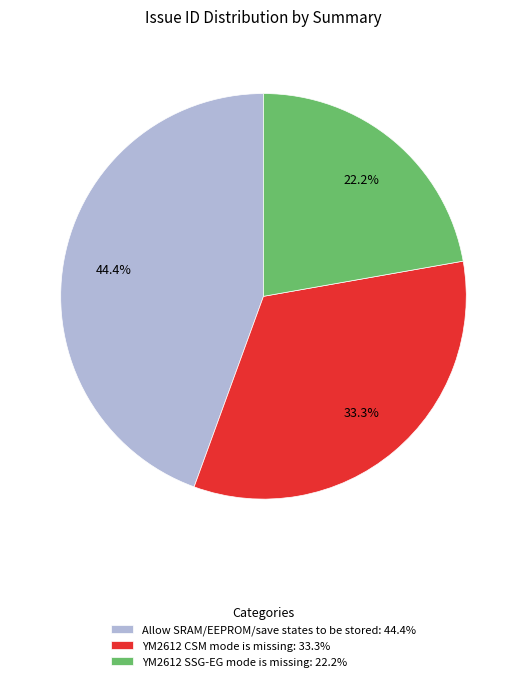

True or false: Allow SRAM/EEPROM/save states to be stored accounts for 44% of the total.

True